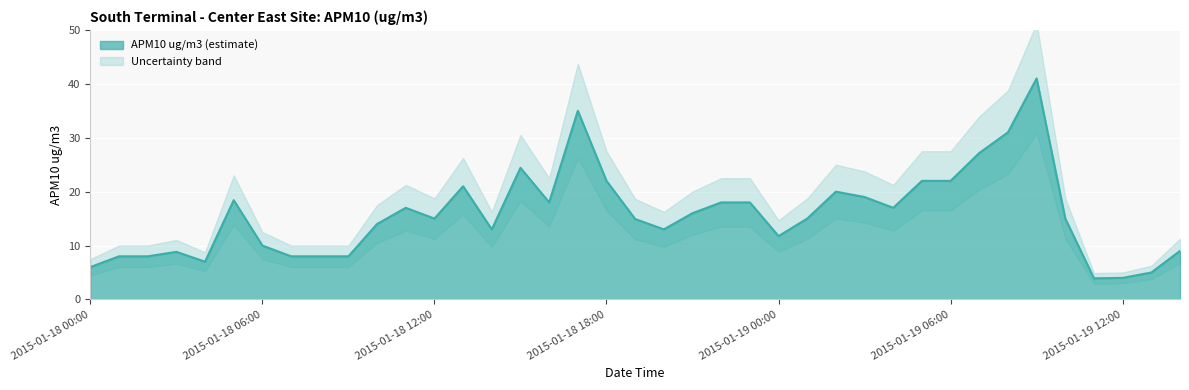

At which label is the value closest to 22?

2015-01-18 18:00